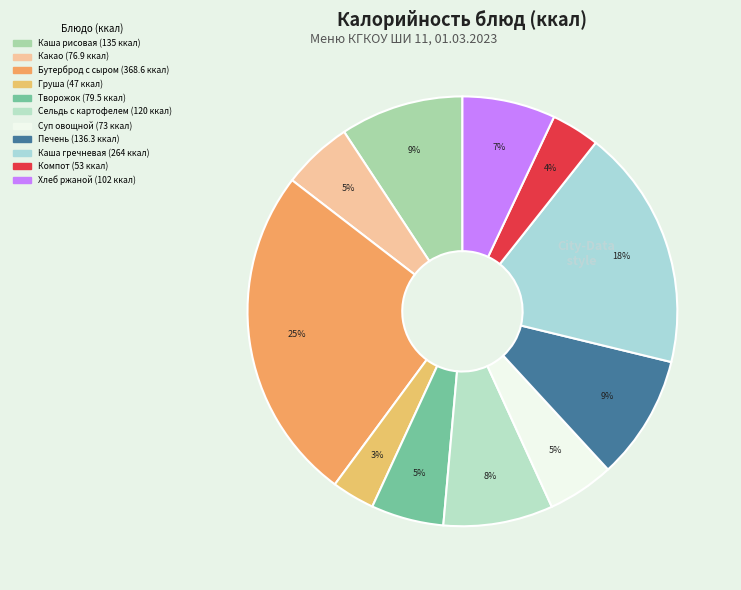

Does any single category account for the majority?

No